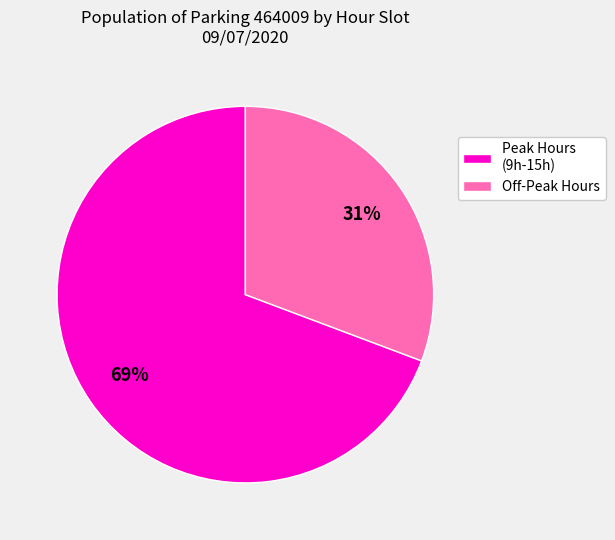

Combined, do Off-Peak Hours and Peak Hours (9h-15h) account for over 50%?

Yes